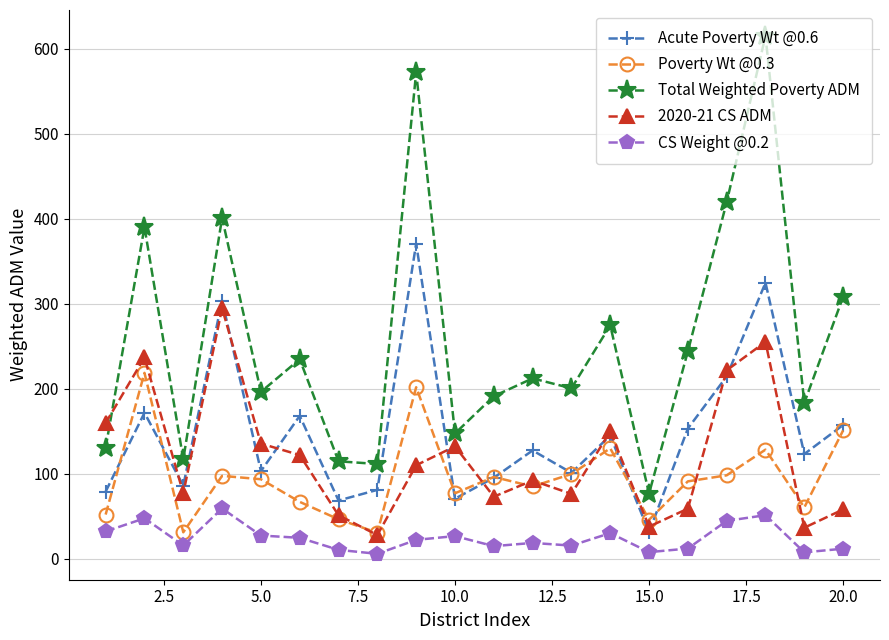

Which series has the largest total across all categories?

Total Weighted Poverty ADM